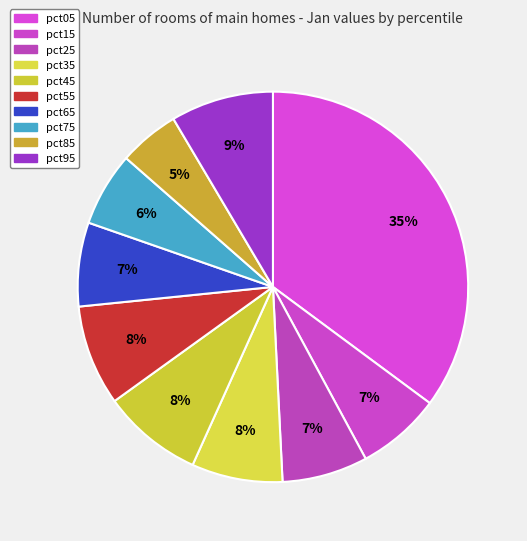

What is the largest slice in the pie chart?

pct05